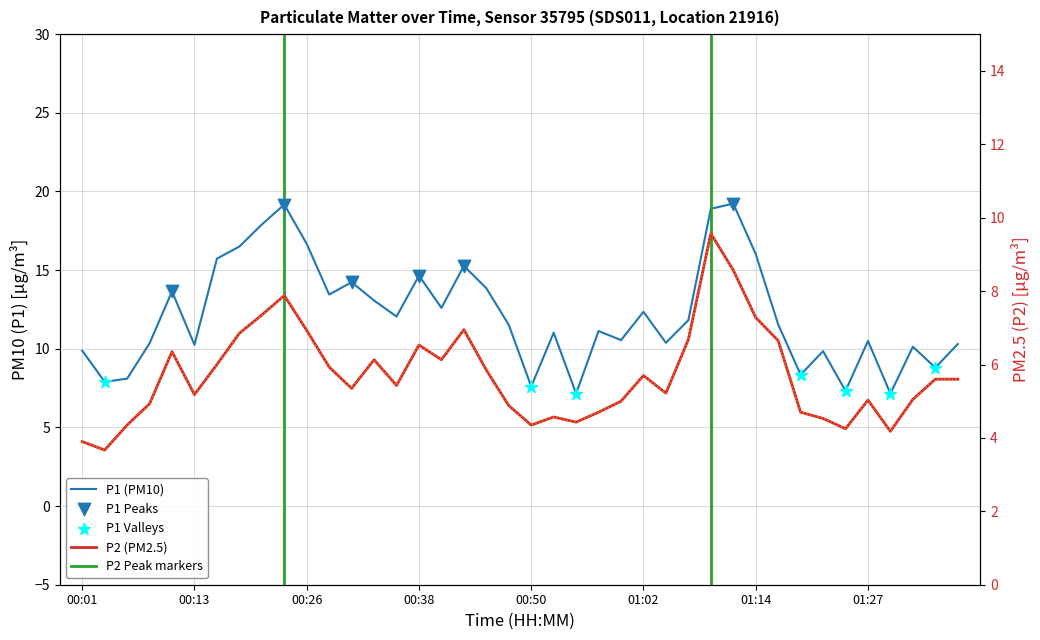

Which series contains the lowest Y value?

P2